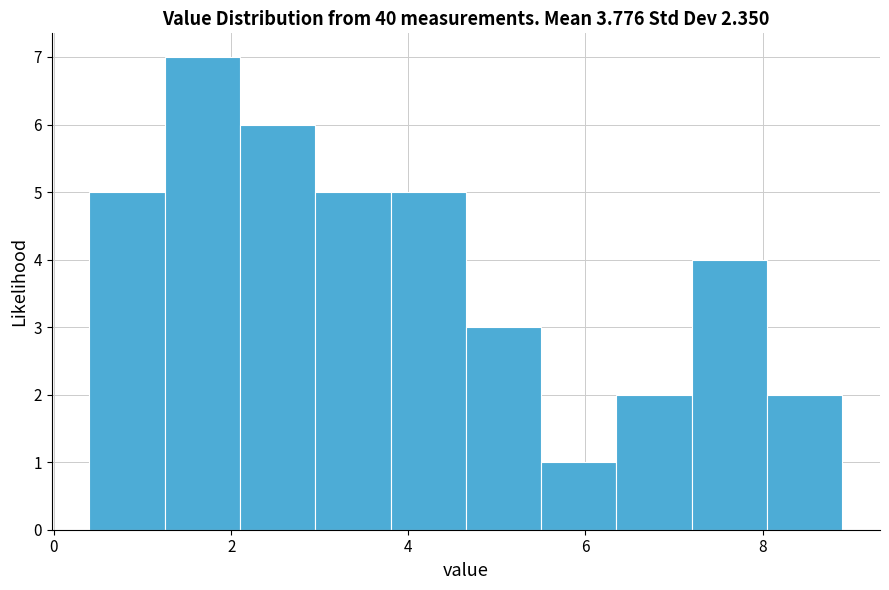

Over which range of the x-axis is the bar tallest?

1.25 to 2.10